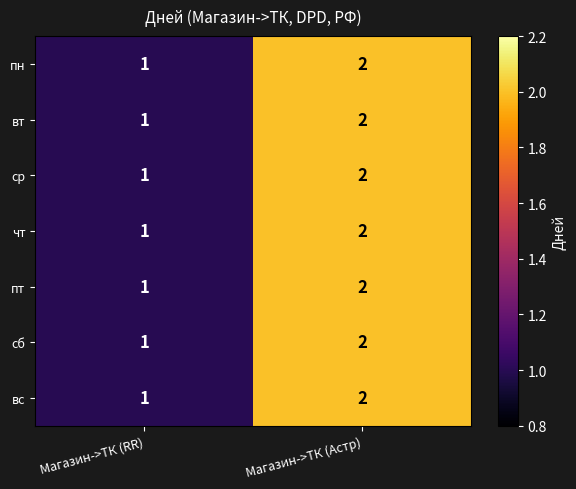

What is the sum of all вс values?

3